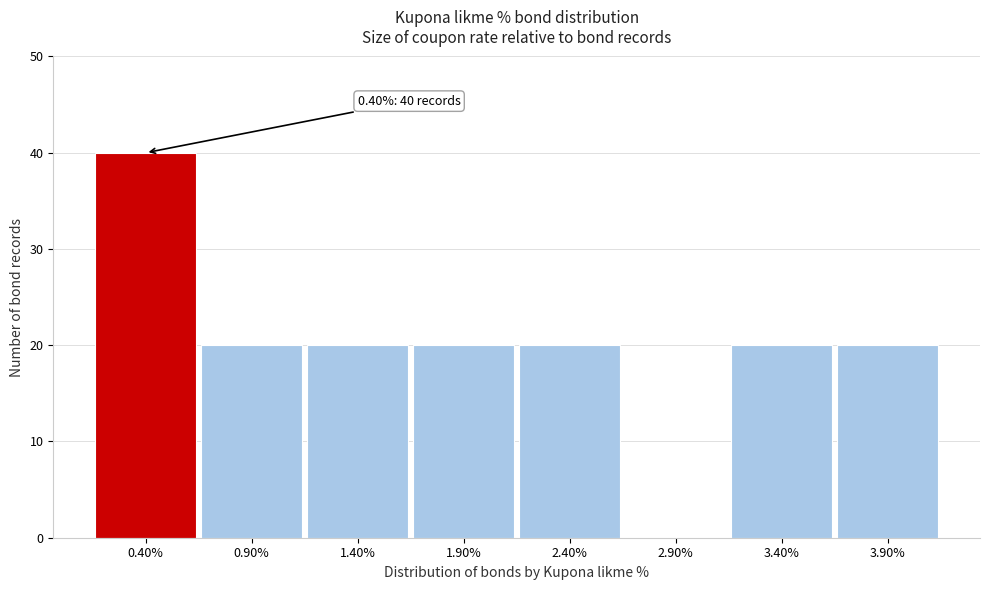

Over which range of the x-axis is the bar tallest?

0.15 to 0.65